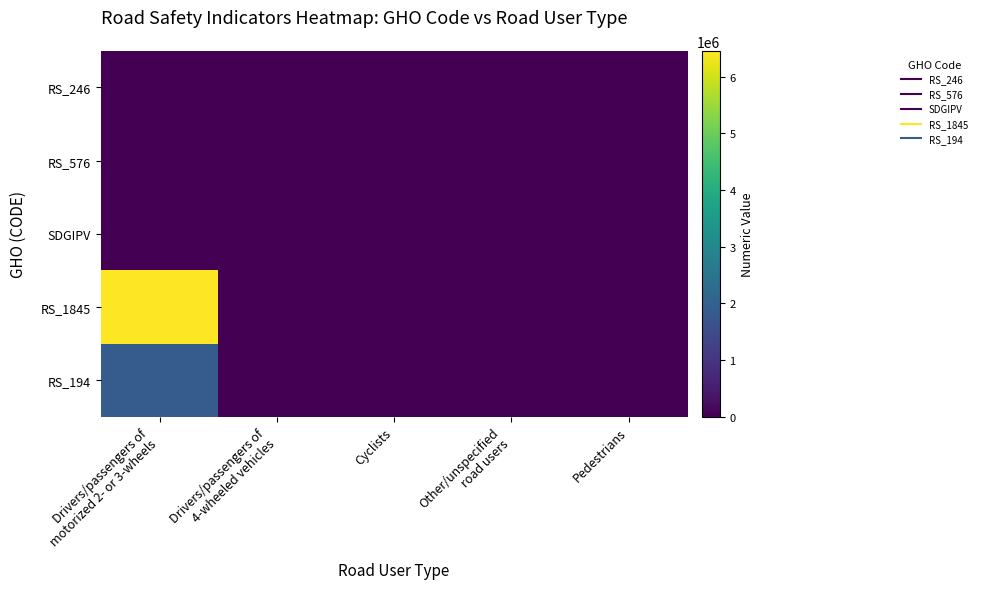

What is the spread (max minus min) of values at Other/unspecified
road users?

8.7